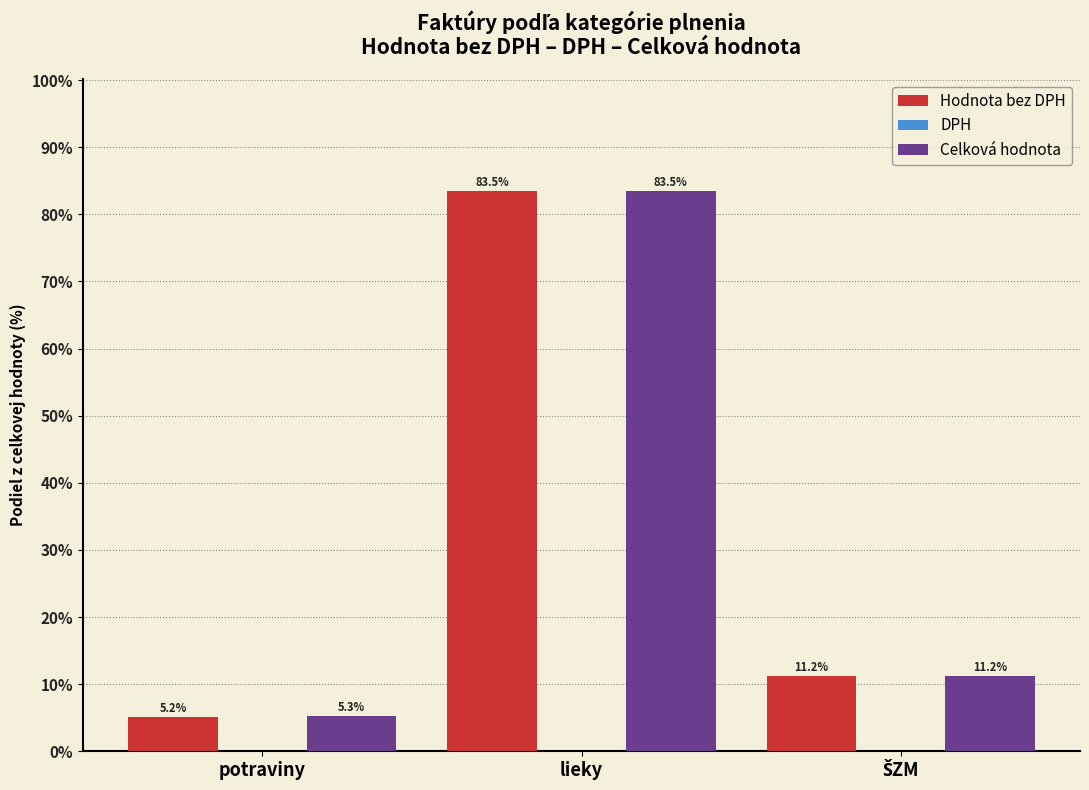

What is the average value of the Celková hodnota series?

33.3